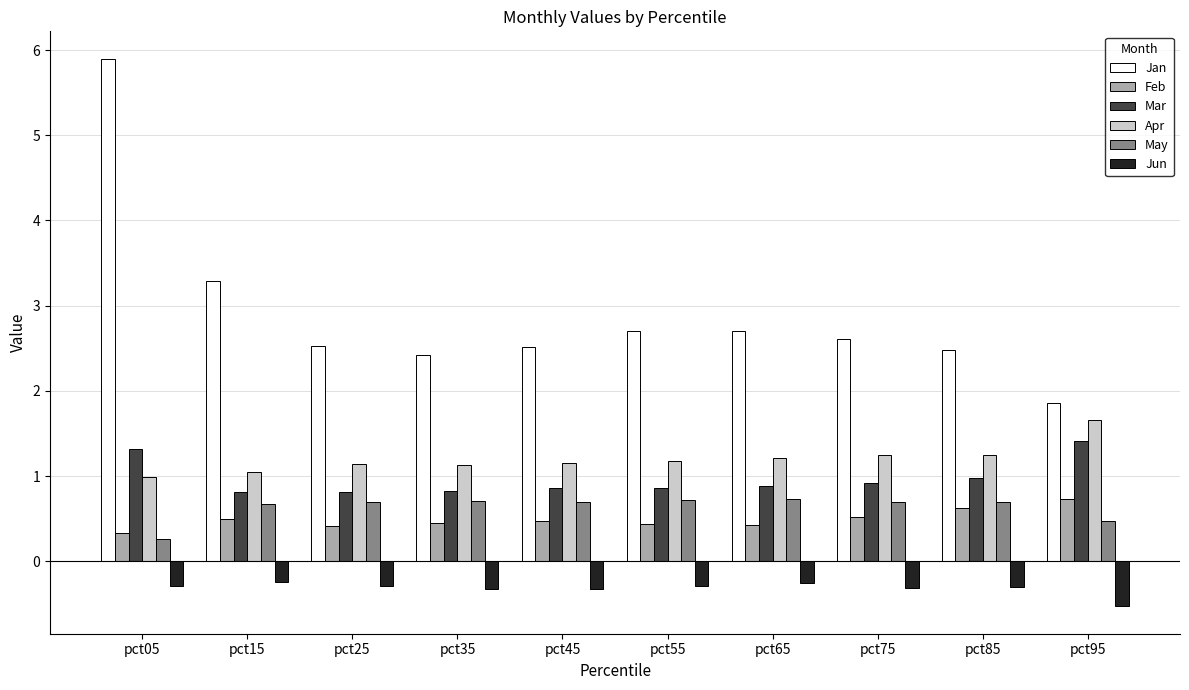

What is the greatest value displayed?

5.9